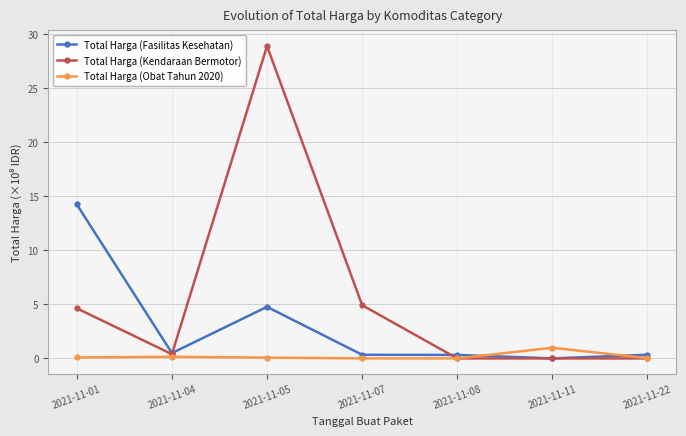

What are all the series names shown in the legend?

Total Harga (Fasilitas Kesehatan), Total Harga (Kendaraan Bermotor), Total Harga (Obat Tahun 2020)